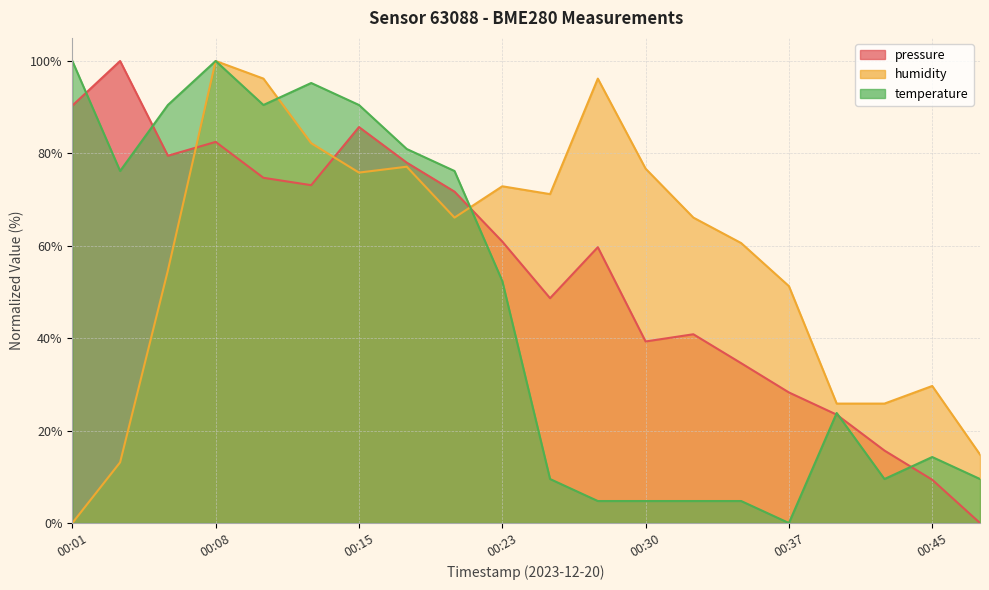

What are all the series names shown in the legend?

pressure, humidity, temperature